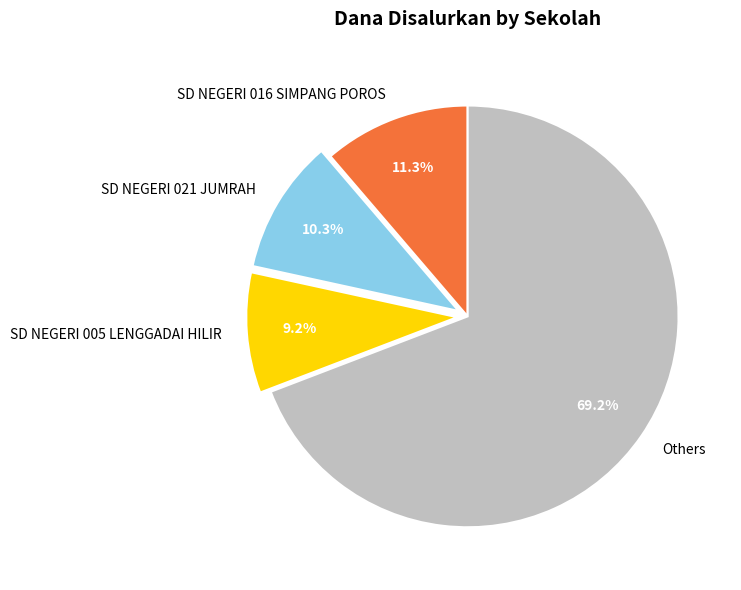

What is the majority slice?

Others